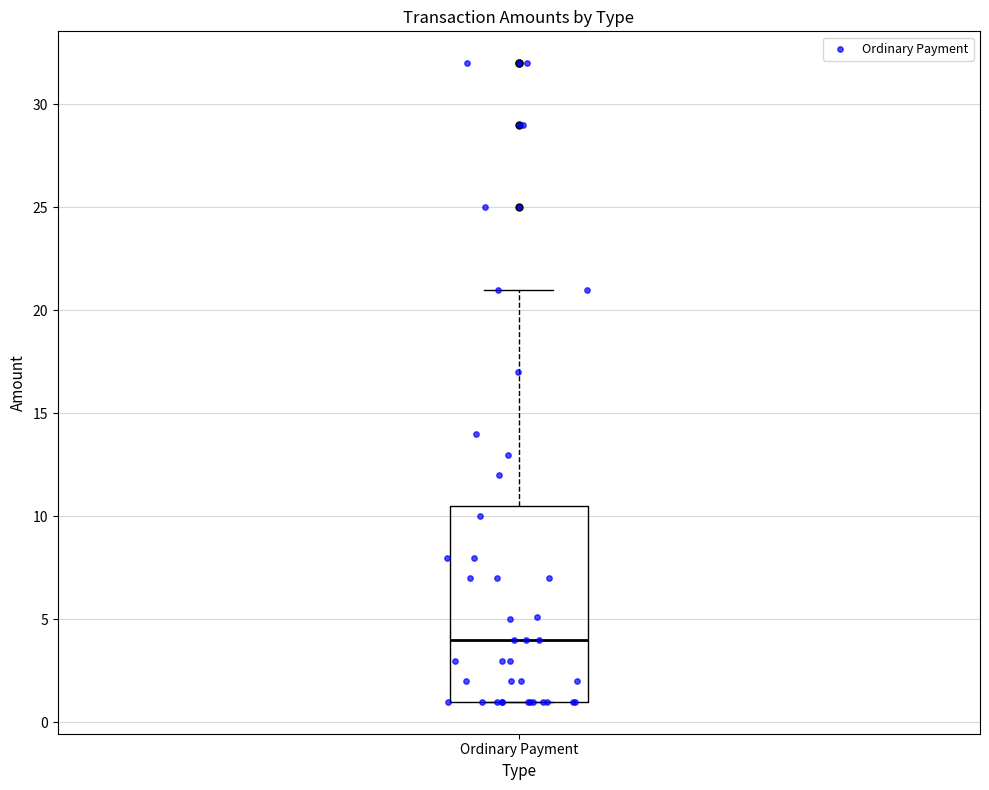

Transcribe this box plot: give where the median line is, the range the box spans, and where the two whiskers end, as read against the y-axis. The values are not printed on the chart, so give them approximately, as read against the axis.

median 4.0, box 1.0 to 10.5, whiskers 1.0 to 21.0